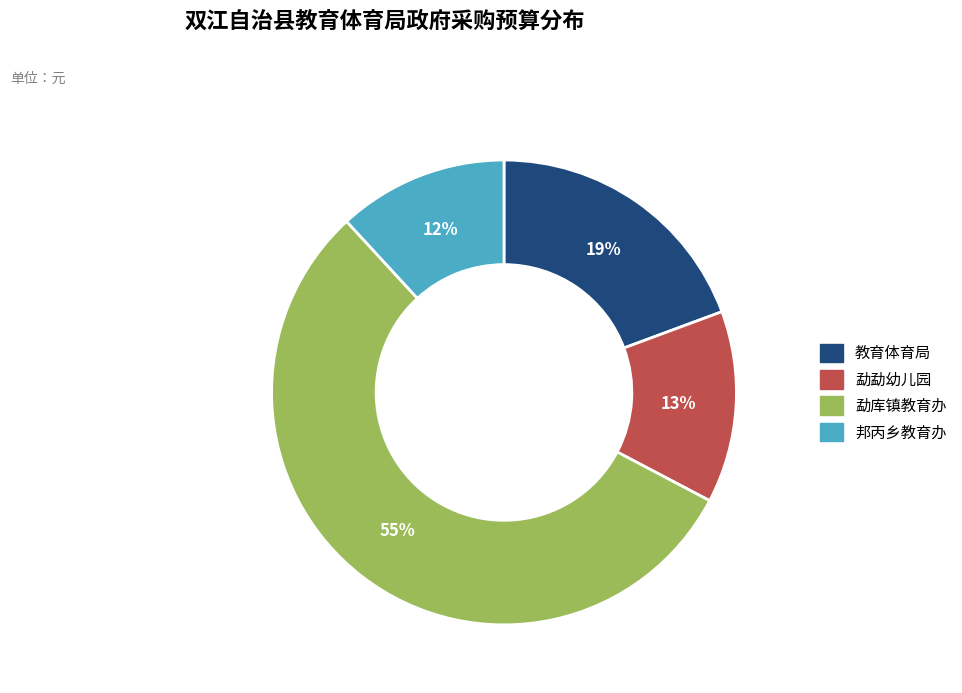

What is the largest slice in the pie chart?

勐库镇教育办